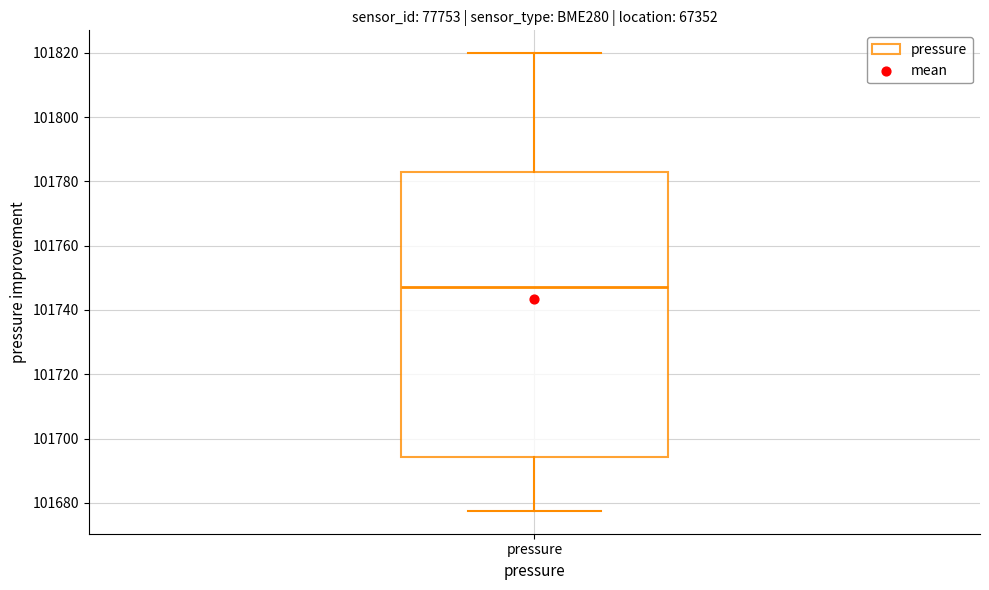

Read this box plot against the y-axis: the position of the median line, the range covered by the box, and the ends of both whiskers. The values are not printed on the chart, so give them approximately, as read against the axis.

median 101748, box 101694 to 101784, whiskers 101678 to 101820